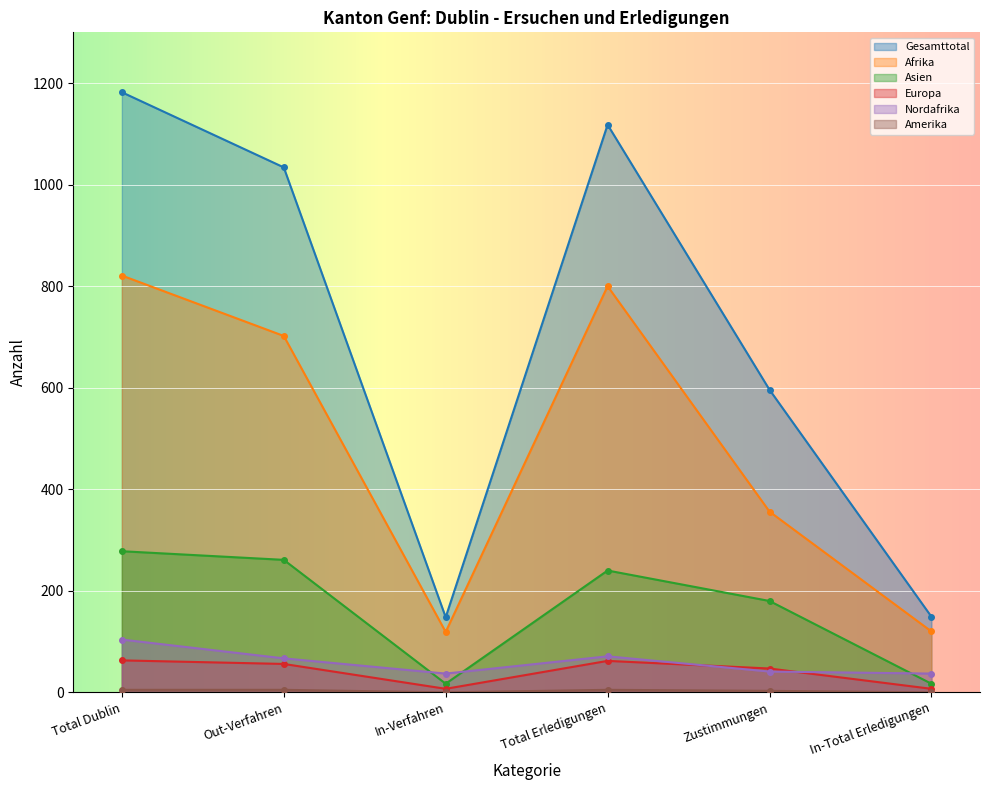

What is the lowest value of the Afrika series?

119